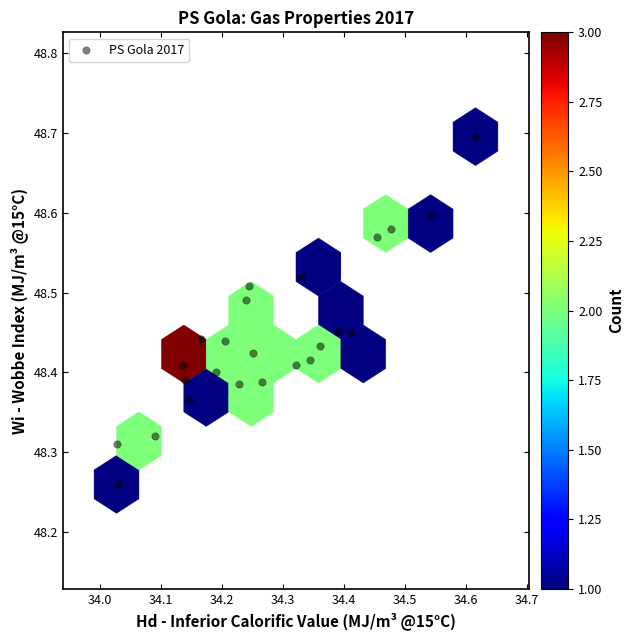

What is the range of X values (max minus min)?

0.6